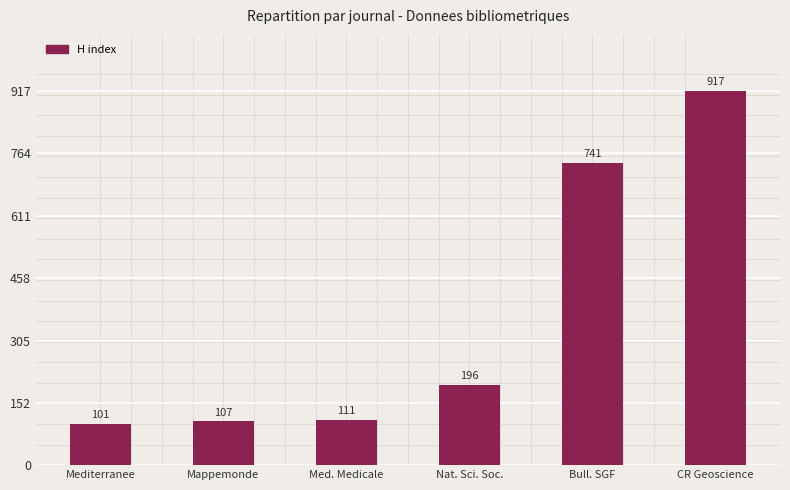

What is the average value?

362